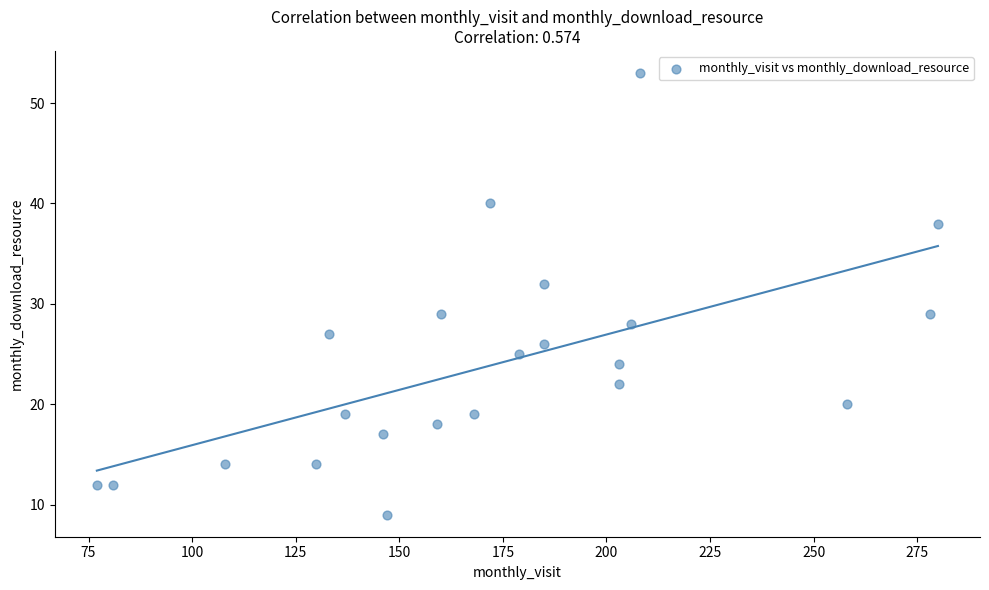

What is the range of X values (max minus min)?

203